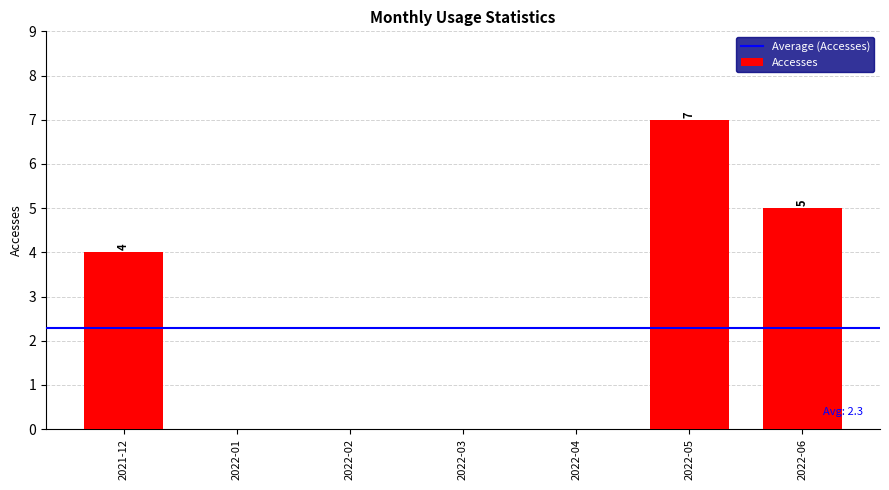

At which category does the chart reach its peak across all series?

2022-05